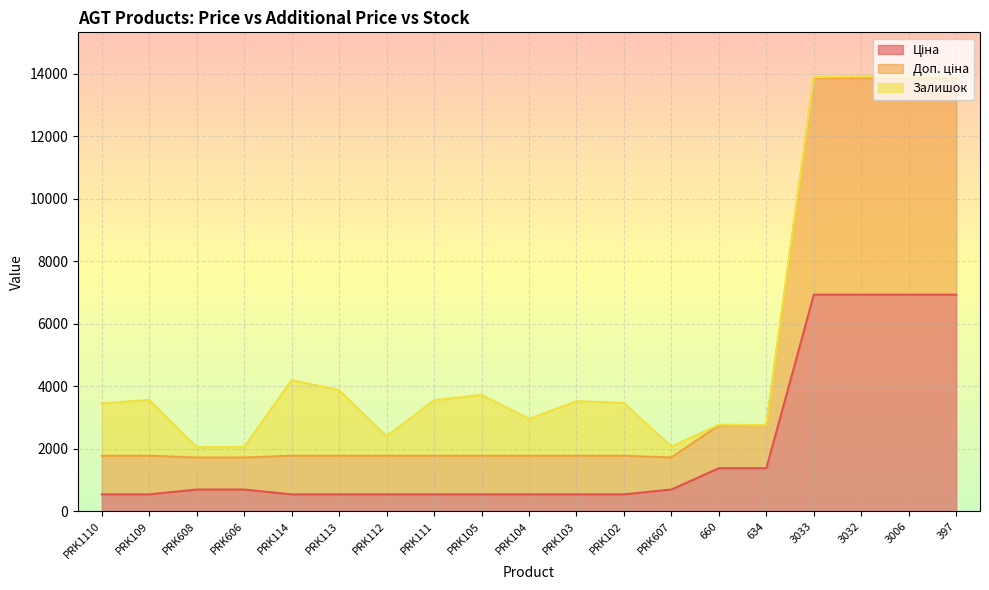

What is the total value across all series at PRK608?

2049.3